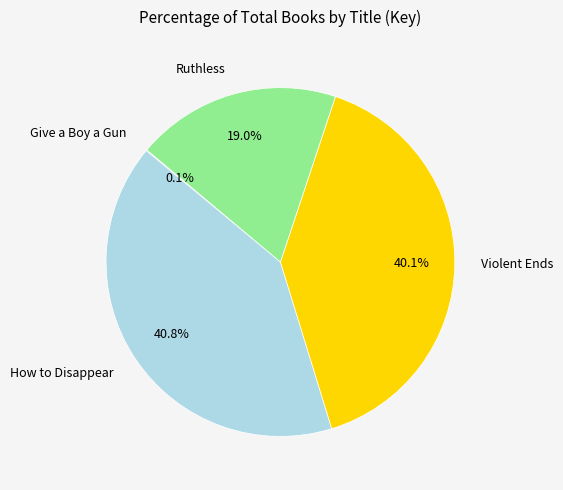

Is there a majority slice in this chart?

No